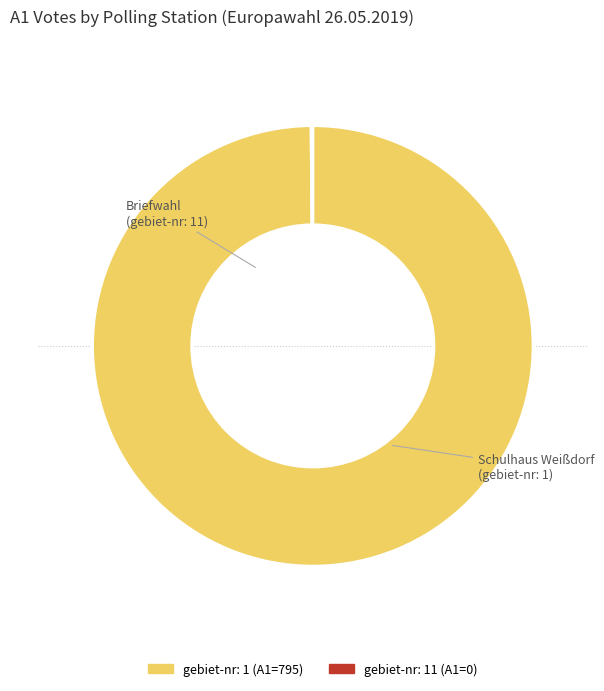

Does any single category account for the majority?

Yes